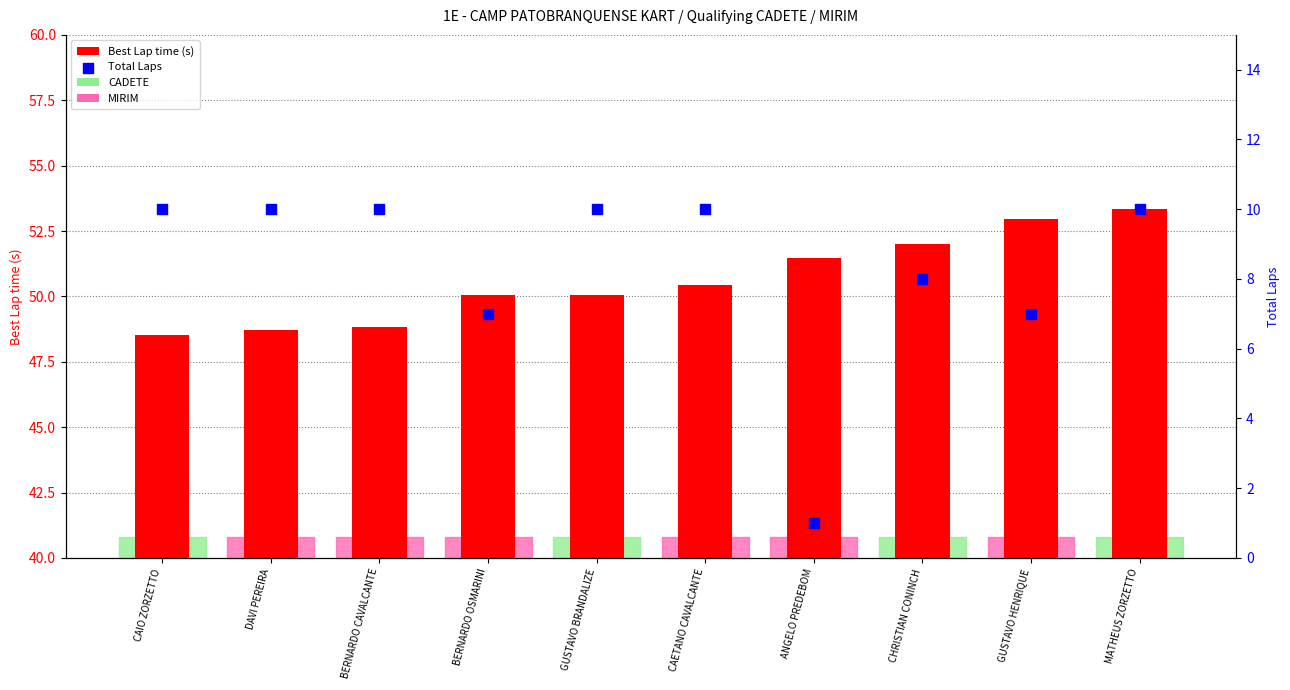

What is the total value across all series at BERNARDO CAVALCANTE?

58.8